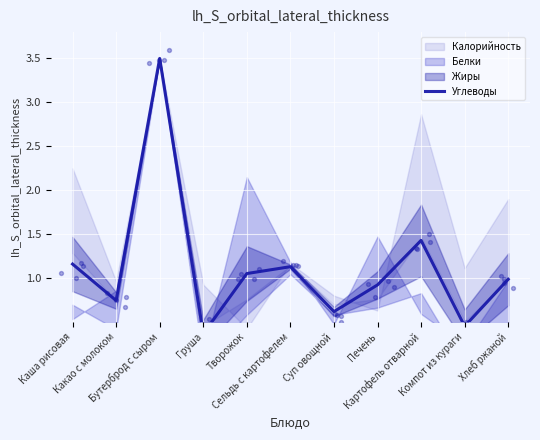

What is the ratio of the value at Каша рисовая to the value at Творожок?

1.1